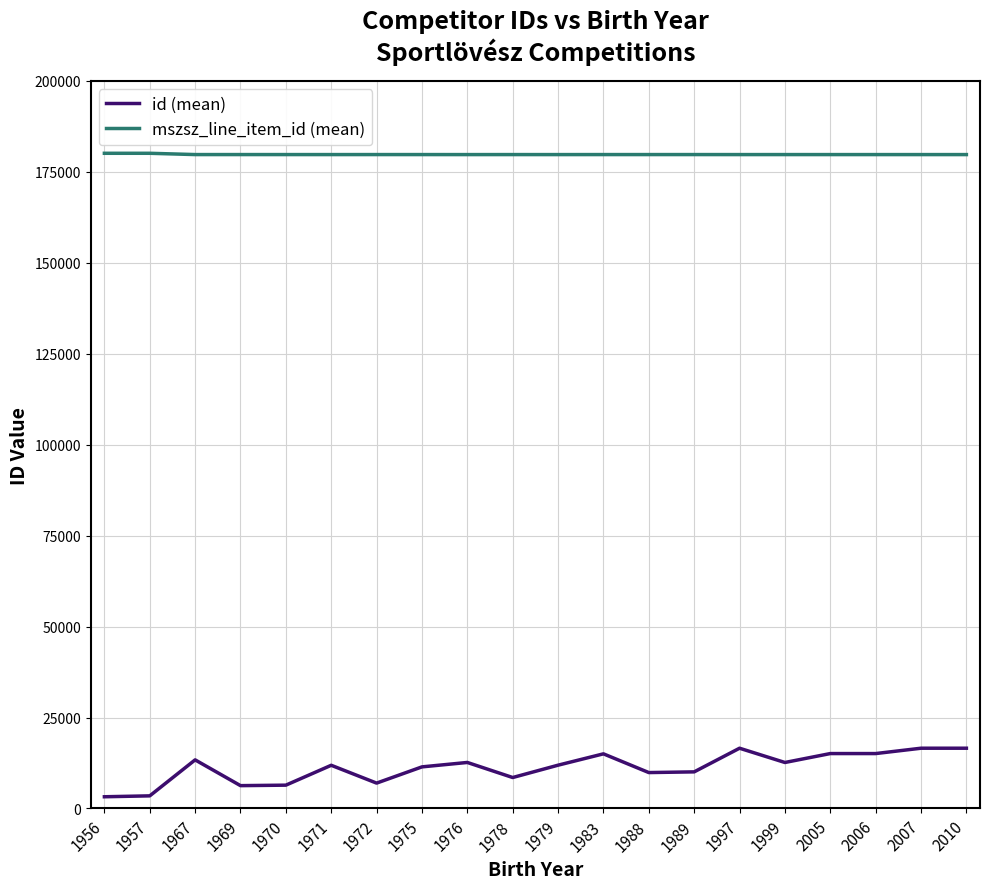

What is the total value across all series at 1971?

191619.0